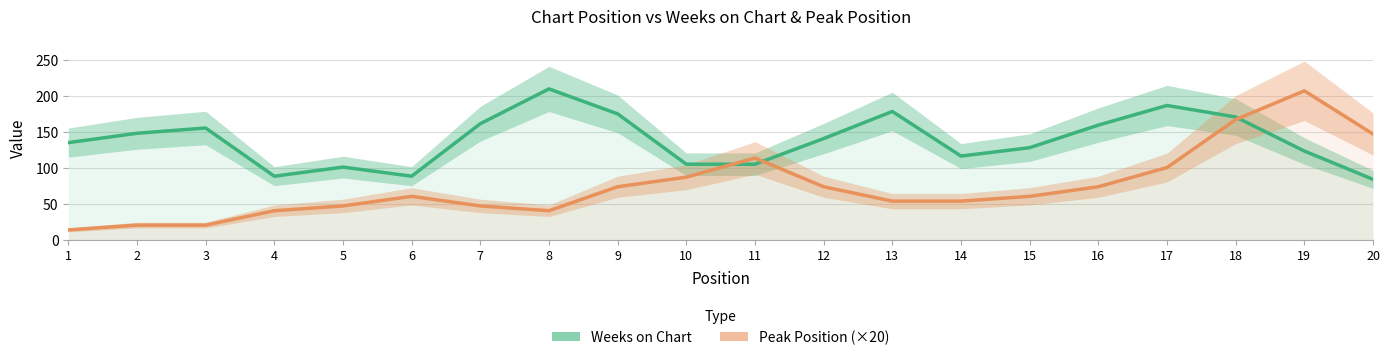

At which category does Peak Position (×20) reach its first local peak?

6